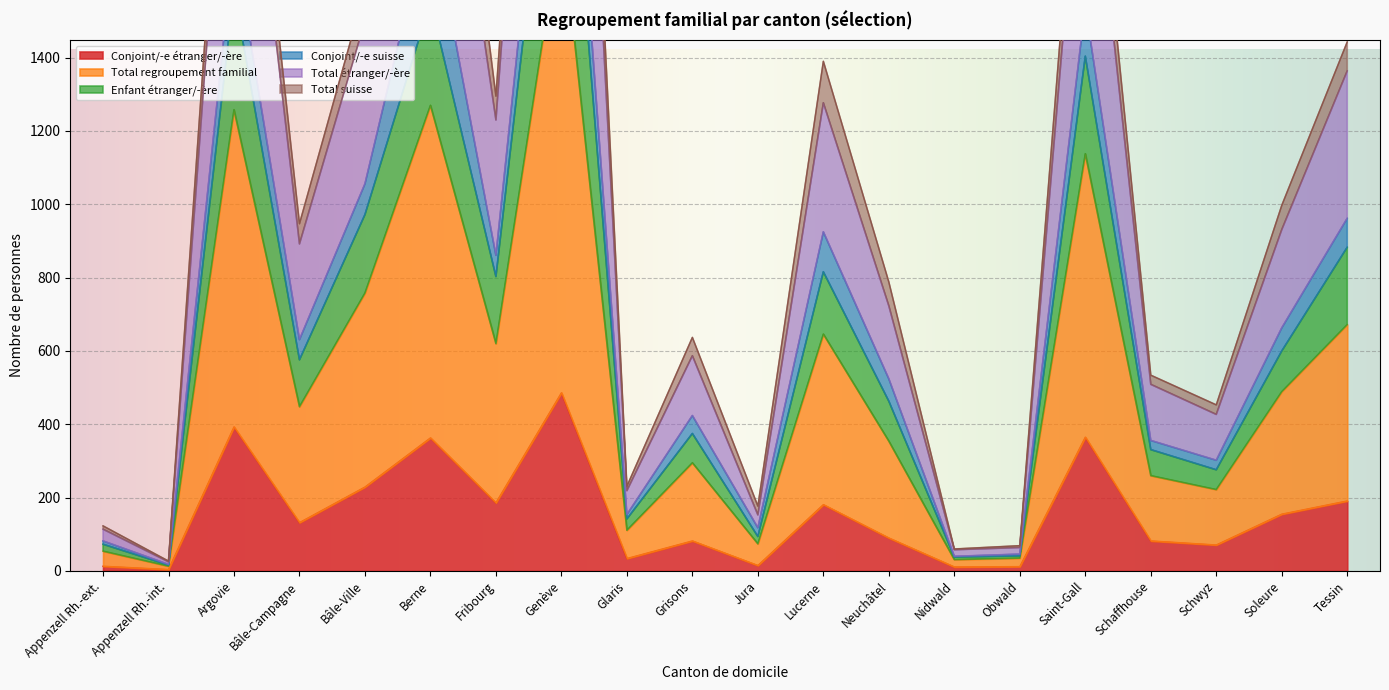

What is the label of the 20th point from the right?

Appenzell Rh.-ext.